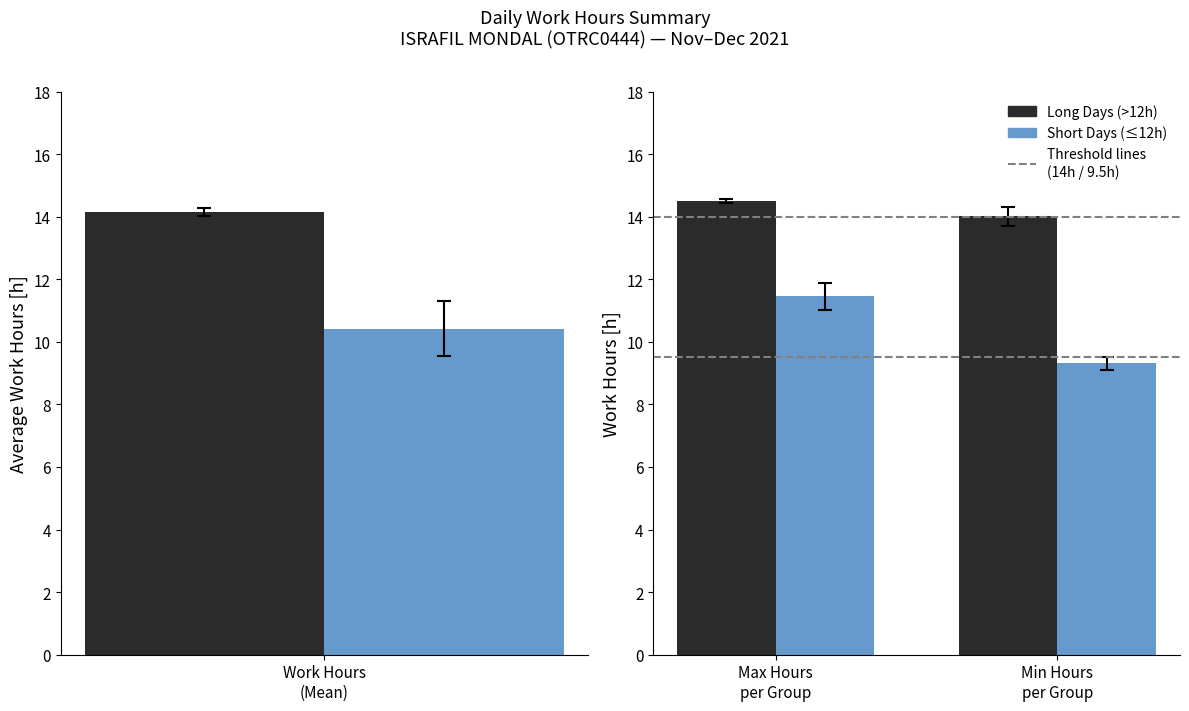

What is the sum of all Long Days (>12h) values?

28.5